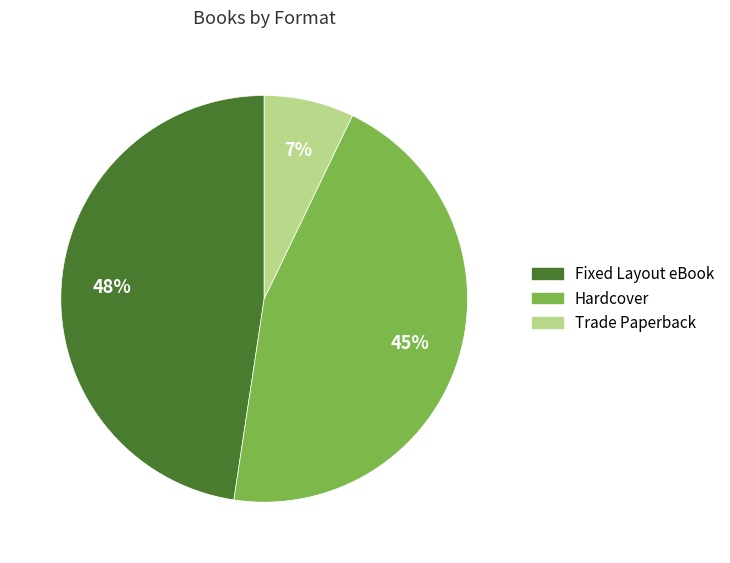

True or false: Hardcover accounts for 45% of the total.

True